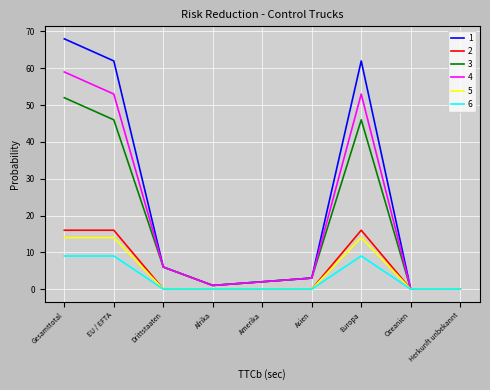

At which category is the sum across all series the highest?

Gesamttotal